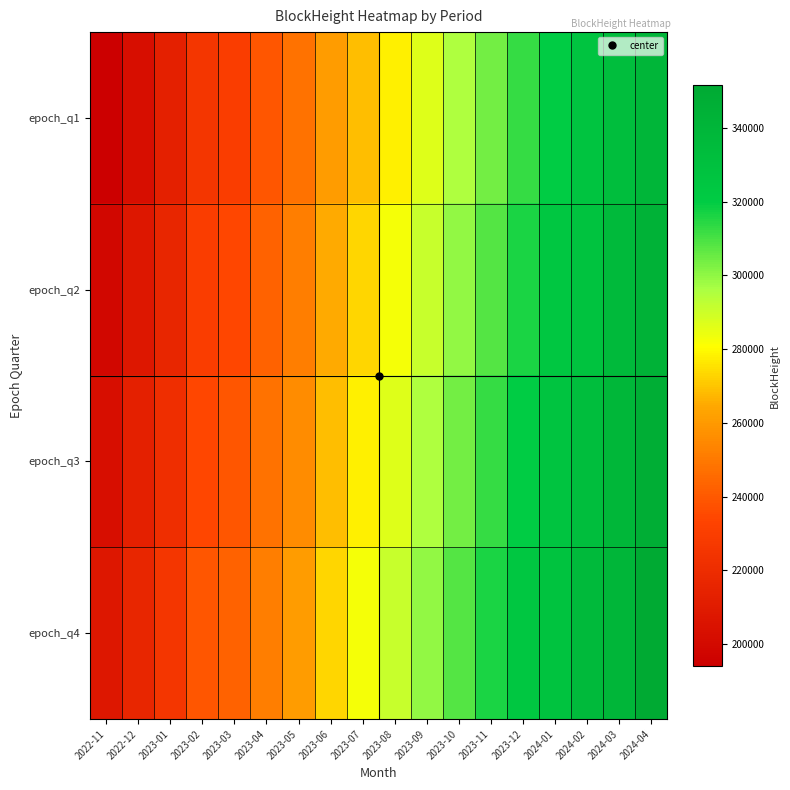

Reading right to left, extract all data points from this chart.

epoch_q1: 2024-04=339550	2024-03=332094	2024-02=326715	2024-01=320111	2023-12=312307	2023-11=304023	2023-10=295240	2023-09=286403	2023-08=277805	2023-07=268895	2023-06=260527	2023-05=247586	2023-04=239048	2023-03=229979	2023-02=225705	2023-01=212595	2022-12=203100	2022-11=193984
epoch_q2: 2024-04=343567	2024-03=335895	2024-02=328134	2024-01=324018	2023-12=316305	2023-11=308269	2023-10=299705	2023-09=290778	2023-08=282404	2023-07=273414	2023-06=264912	2023-05=251806	2023-04=243214	2023-03=234357	2023-02=229979	2023-01=216741	2022-12=207763	2022-11=198852
epoch_q3: 2024-04=347597	2024-03=339012	2024-02=332094	2024-01=326715	2023-12=320111	2023-11=312307	2023-10=304023	2023-09=295240	2023-08=286403	2023-07=277805	2023-06=268895	2023-05=255930	2023-04=247586	2023-03=239048	2023-02=234357	2023-01=221157	2022-12=212595	2022-11=203100
epoch_q4: 2024-04=351620	2024-03=339550	2024-02=335895	2024-01=328134	2023-12=324018	2023-11=316305	2023-10=308269	2023-09=299705	2023-08=290778	2023-07=282404	2023-06=273414	2023-05=260527	2023-04=251806	2023-03=243214	2023-02=239048	2023-01=225705	2022-12=216741	2022-11=207763